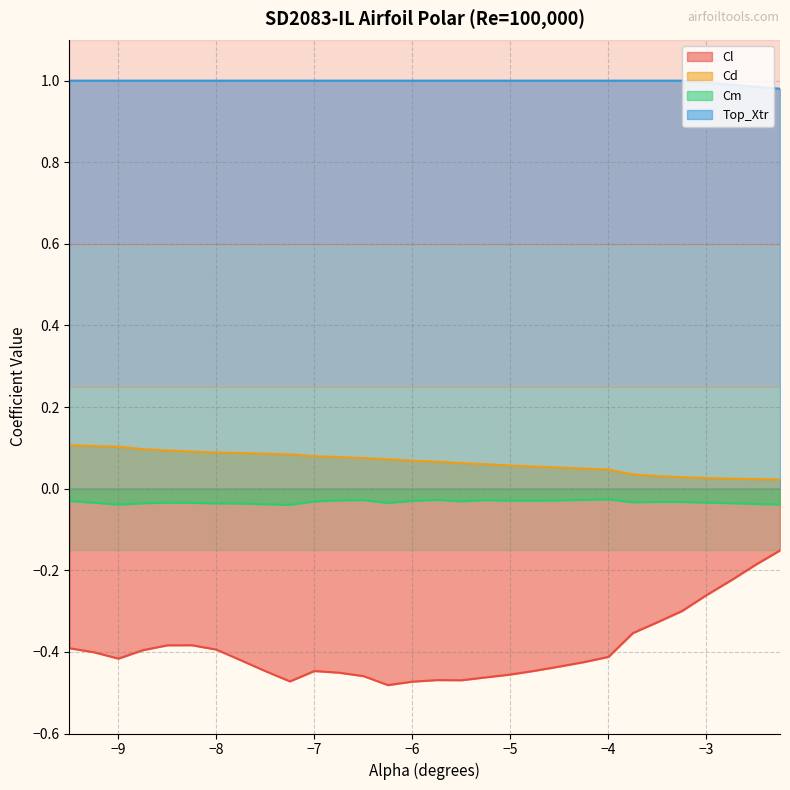

At which category does Cl reach its first local peak?

-8.25